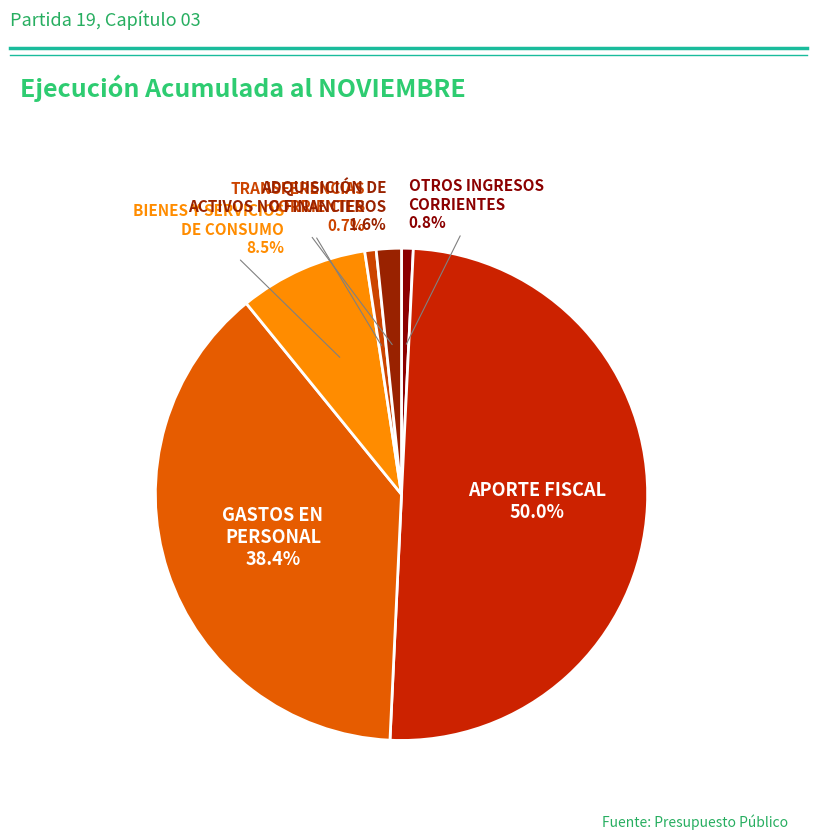

Rank the categories by value from highest to lowest.

APORTE FISCAL, GASTOS EN
PERSONAL, BIENES Y SERVICIOS
DE CONSUMO, ADQUISICIÓN DE
ACTIVOS NO FINANCIEROS, OTROS INGRESOS
CORRIENTES, TRANSFERENCIAS
CORRIENTES